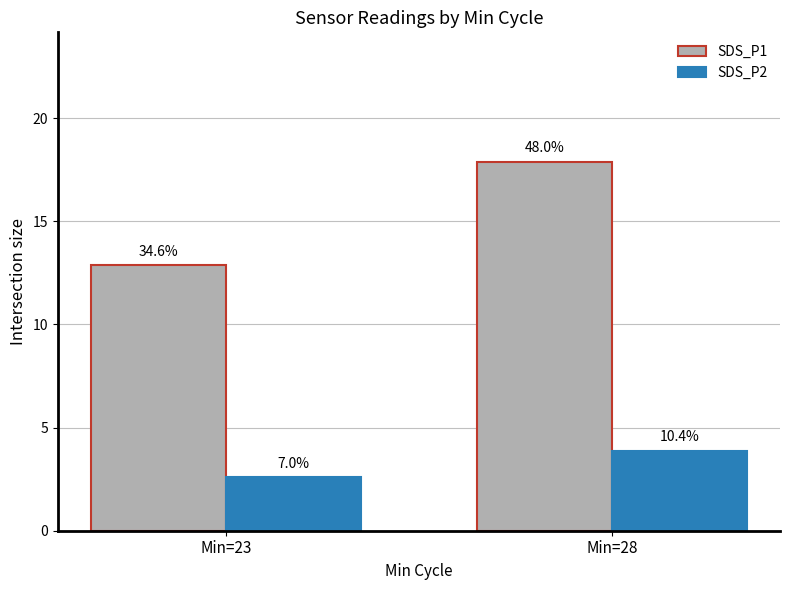

What is the average value of the SDS_P1 series?

15.4